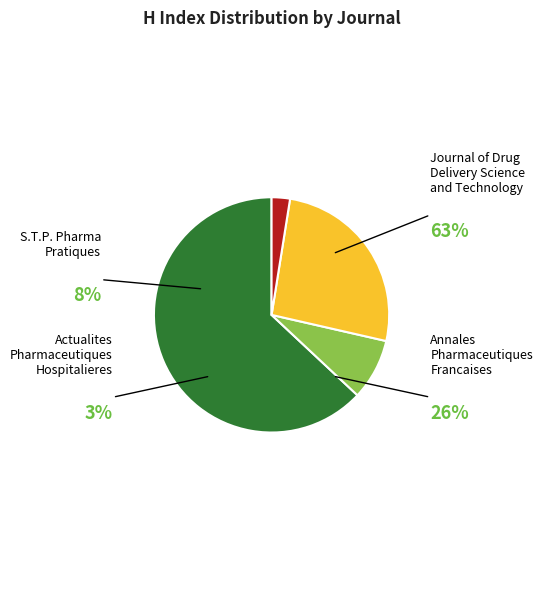

Rank the categories by value from lowest to highest.

Actualites Pharmaceutiques Hospitalieres, S.T.P. Pharma Pratiques, Annales Pharmaceutiques Francaises, Journal of Drug Delivery Science and Technology